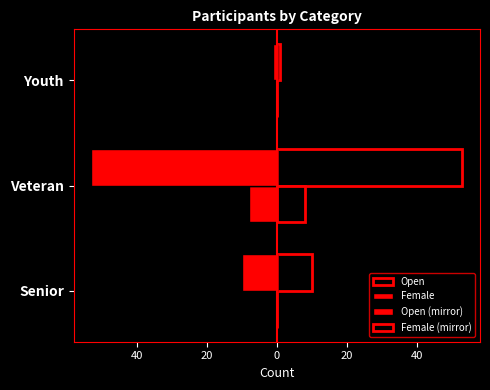

How many negative values does the Female series have?

1